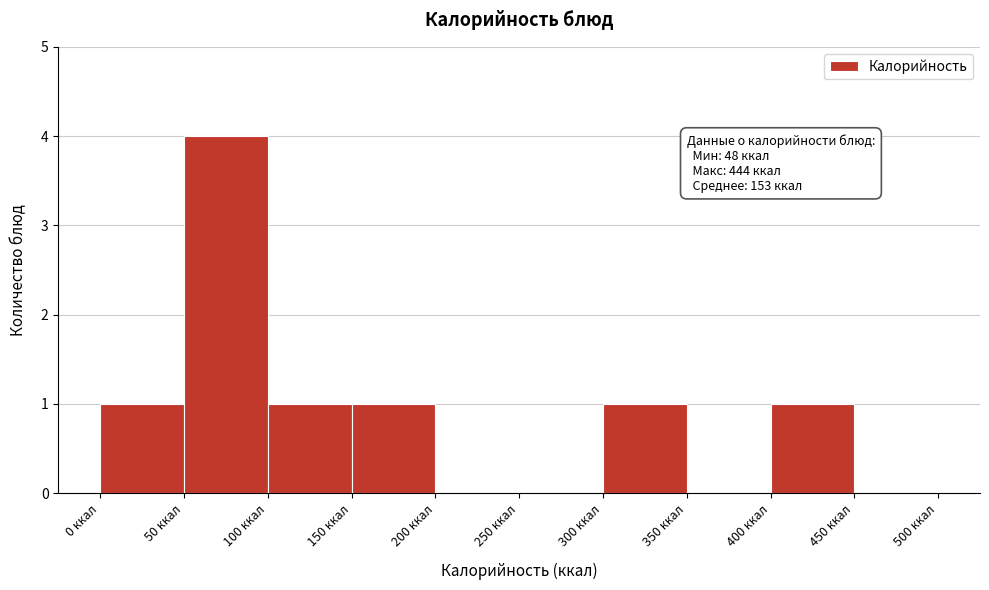

Which range on the x-axis has the tallest bar?

50 to 100